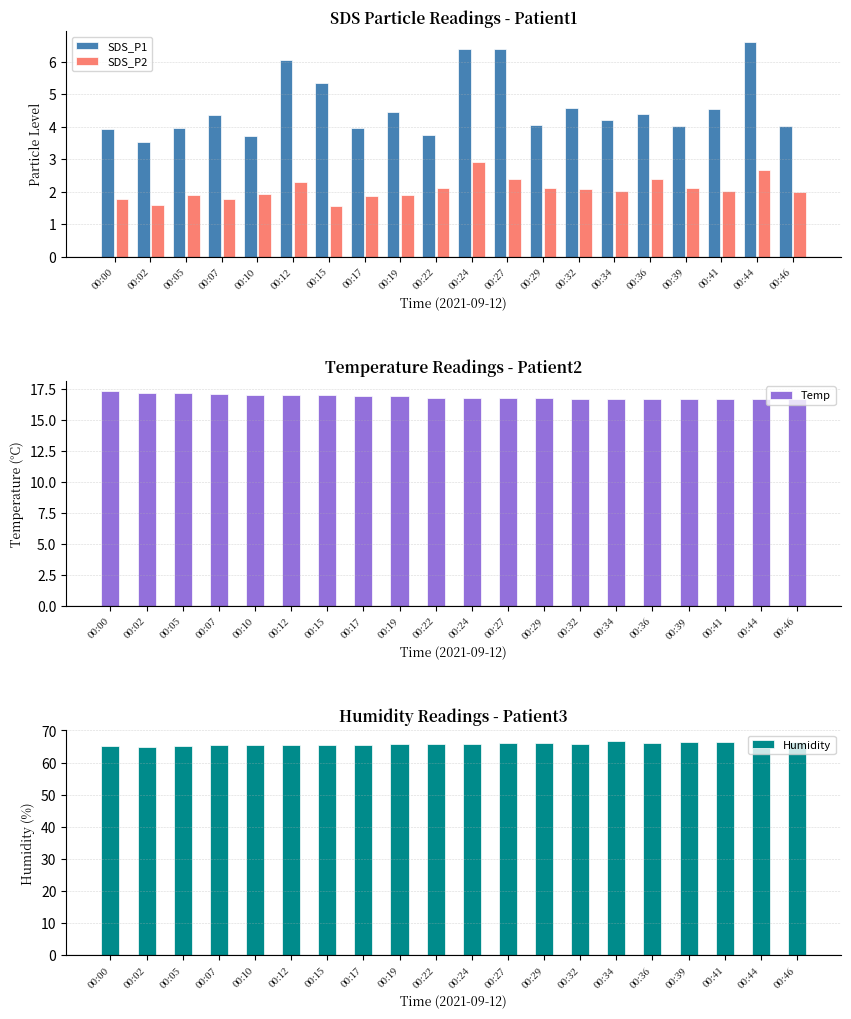

Reading left to right, extract all data points from this chart.

SDS_P1: 00:00=3.9	00:02=3.5	00:05=4.0	00:07=4.3	00:10=3.7	00:12=6.0	00:15=5.3	00:17=4.0	00:19=4.5	00:22=3.8	00:24=6.4	00:27=6.4	00:29=4.0	00:32=4.6	00:34=4.2	00:36=4.4	00:39=4.0	00:41=4.5	00:44=6.6	00:46=4.0
SDS_P2: 00:00=1.8	00:02=1.6	00:05=1.9	00:07=1.8	00:10=1.9	00:12=2.3	00:15=1.6	00:17=1.9	00:19=1.9	00:22=2.1	00:24=2.9	00:27=2.4	00:29=2.1	00:32=2.1	00:34=2.0	00:36=2.4	00:39=2.1	00:41=2.0	00:44=2.7	00:46=2.0
Temp: 00:00=17.3	00:02=17.2	00:05=17.2	00:07=17.1	00:10=17.0	00:12=17.0	00:15=17.0	00:17=16.9	00:19=16.9	00:22=16.8	00:24=16.8	00:27=16.8	00:29=16.8	00:32=16.7	00:34=16.7	00:36=16.7	00:39=16.7	00:41=16.7	00:44=16.7	00:46=16.7
Humidity: 00:00=65.2	00:02=65.0	00:05=65.2	00:07=65.4	00:10=65.4	00:12=65.6	00:15=65.5	00:17=65.6	00:19=65.8	00:22=65.9	00:24=65.9	00:27=66.0	00:29=66.2	00:32=65.9	00:34=66.8	00:36=66.0	00:39=66.5	00:41=66.5	00:44=66.4	00:46=66.3